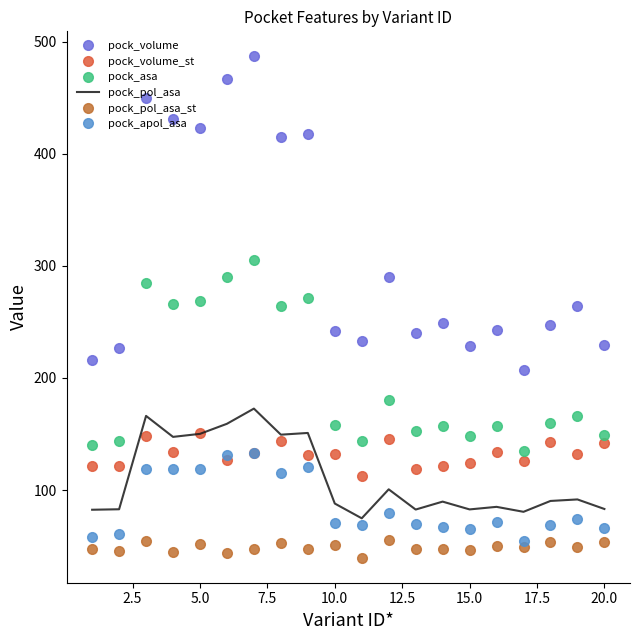

True or false: pock_apol_asa and pock_pol_asa intersect in this chart.

False